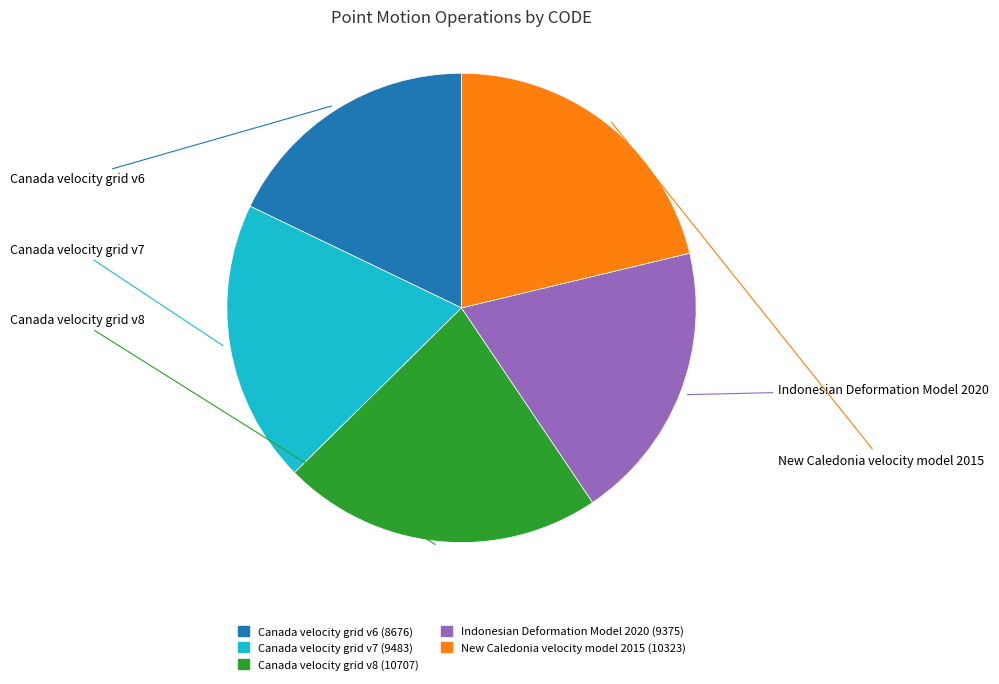

Approximately how many times larger is the value at Canada velocity grid v8 compared to New Caledonia velocity model 2015?

1.0